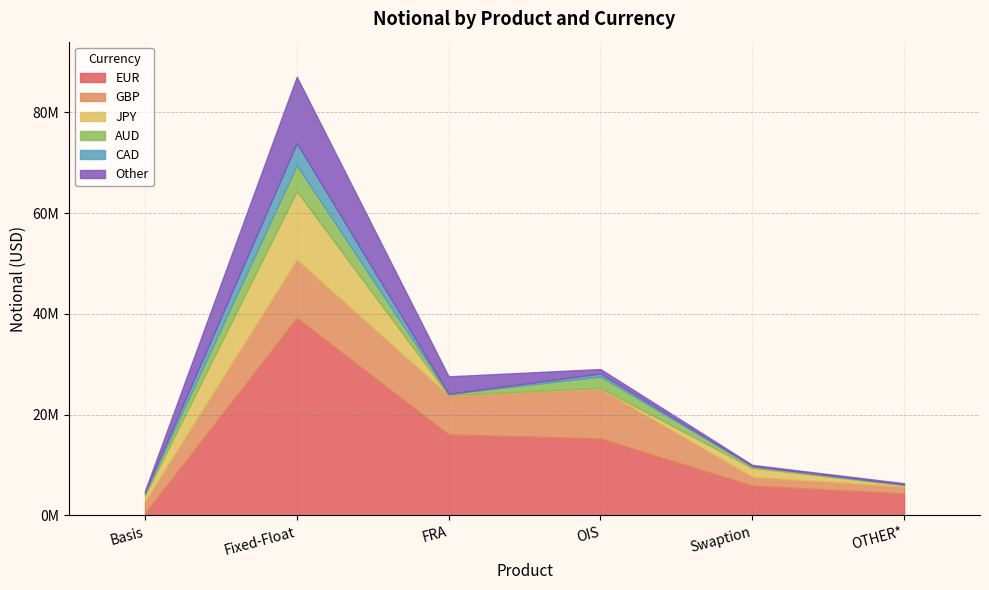

Where does the CAD series first go above 132701?

Fixed-Float